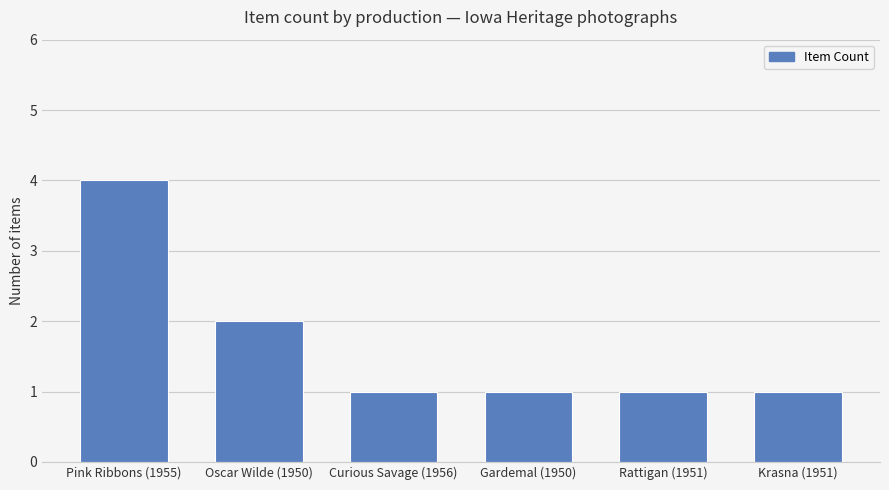

The chart shows a value of 4 at Pink Ribbons (1955). True or false?

True